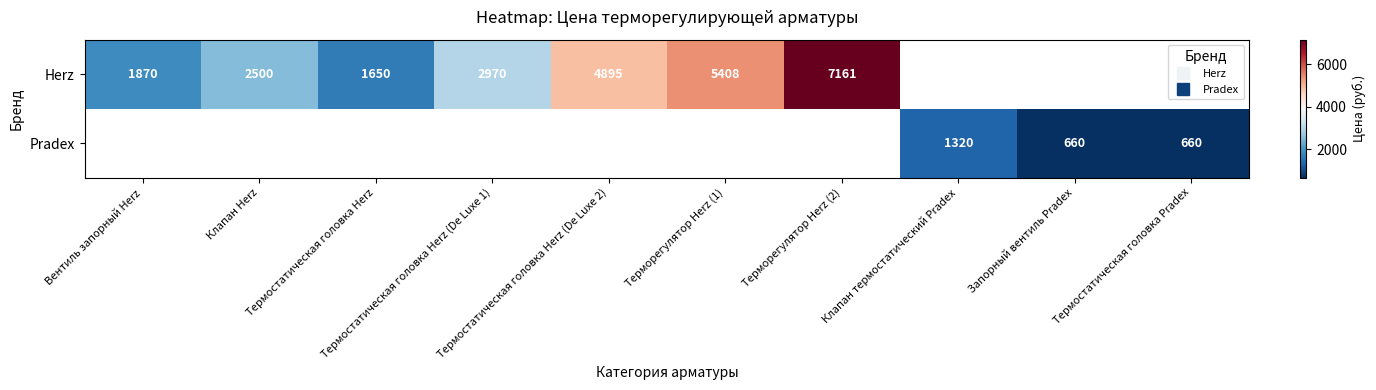

Count the number of data series in this chart.

2